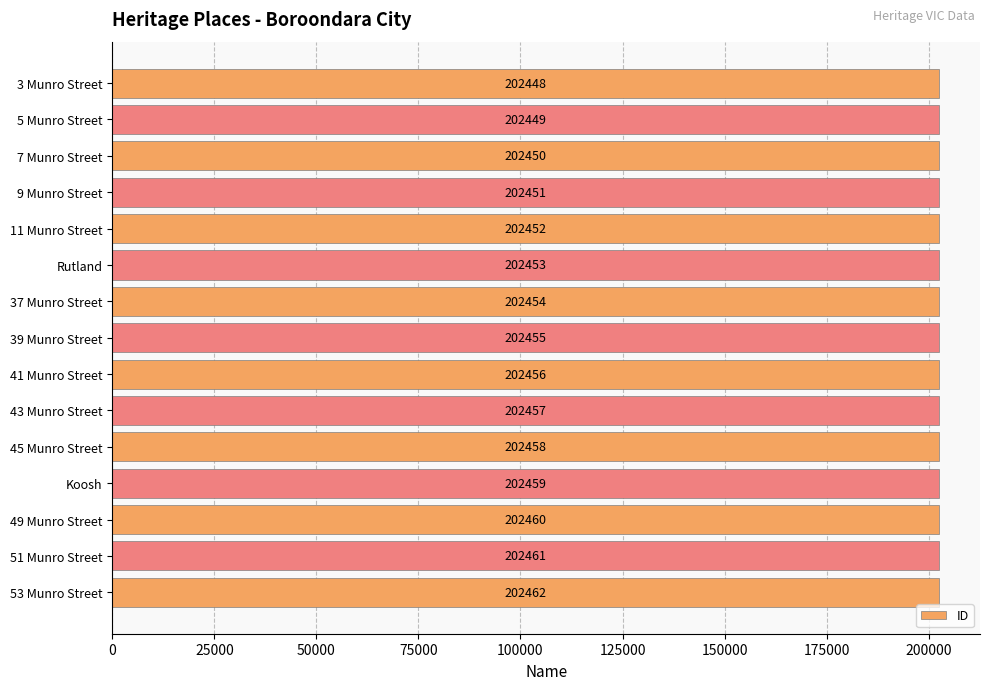

What is the label of the 15th bar from the top?

53 Munro Street